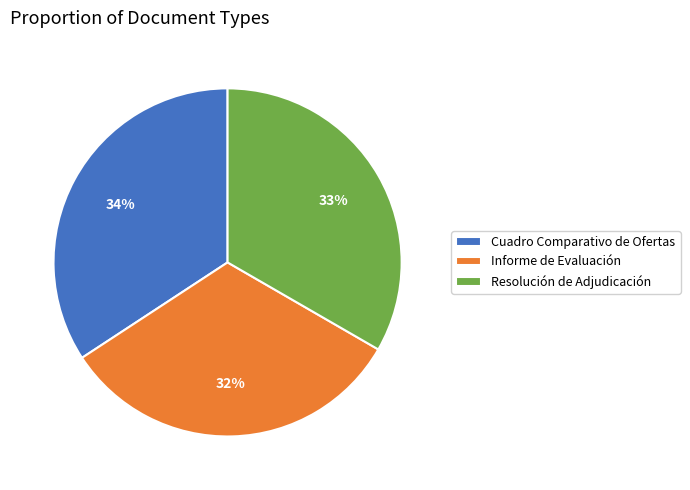

Which category has the biggest portion of the pie?

Cuadro Comparativo de Ofertas